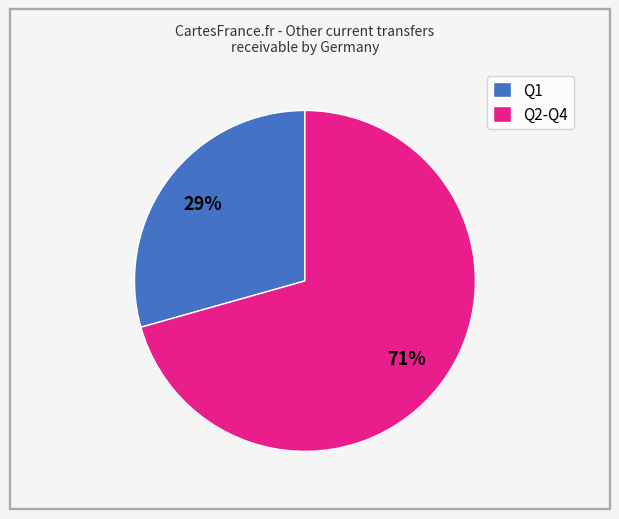

The Q2-Q4 slice represents 71% of the pie. True or false?

True